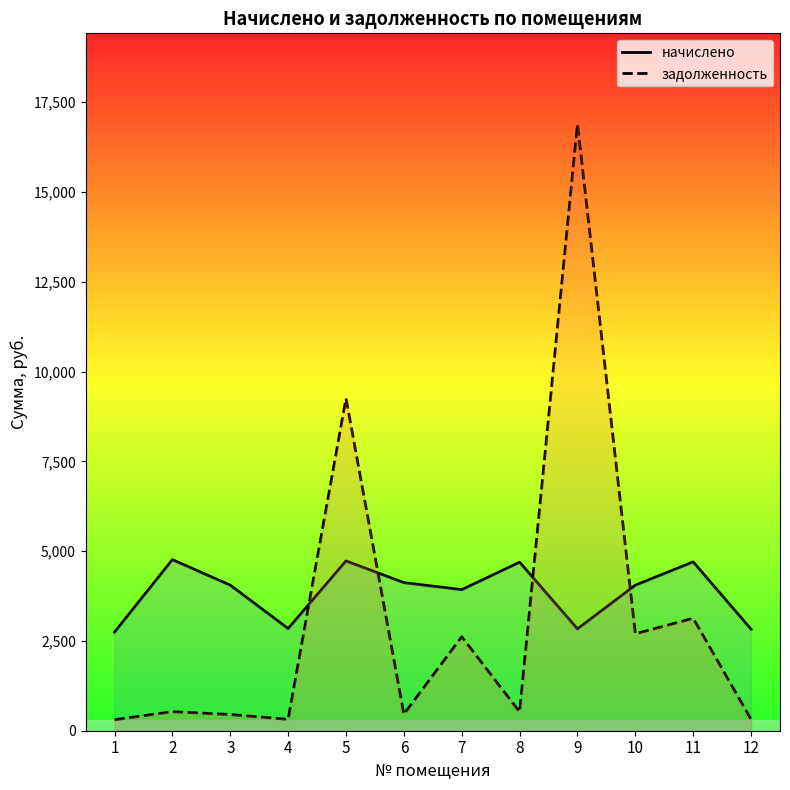

At which category does задолженность reach its first local valley?

4